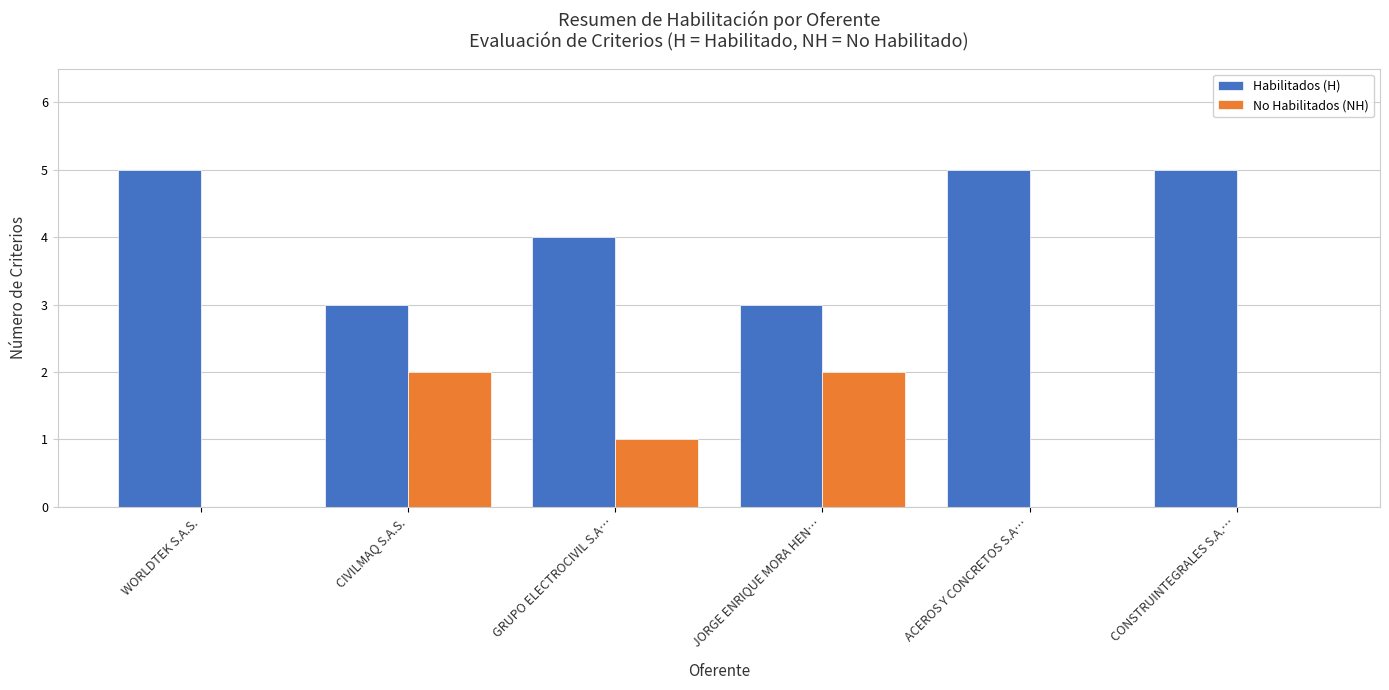

Is it true that No Habilitados (NH) equals 0 at CONSTRUINTEGRALES S.A.…?

True